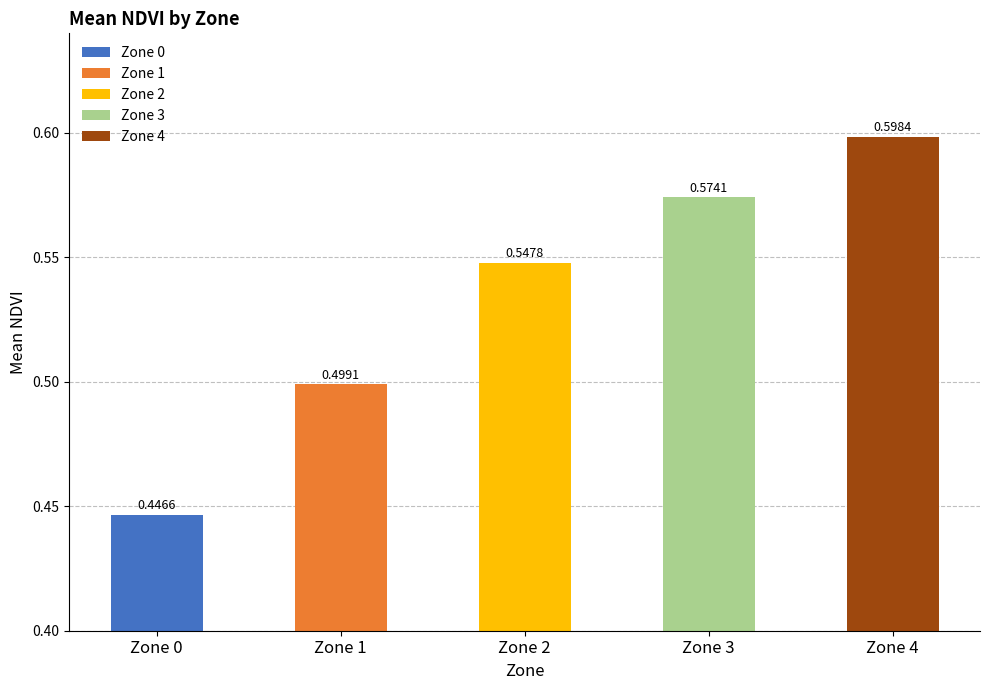

Which has a higher value, Zone 4 or Zone 1?

Zone 4